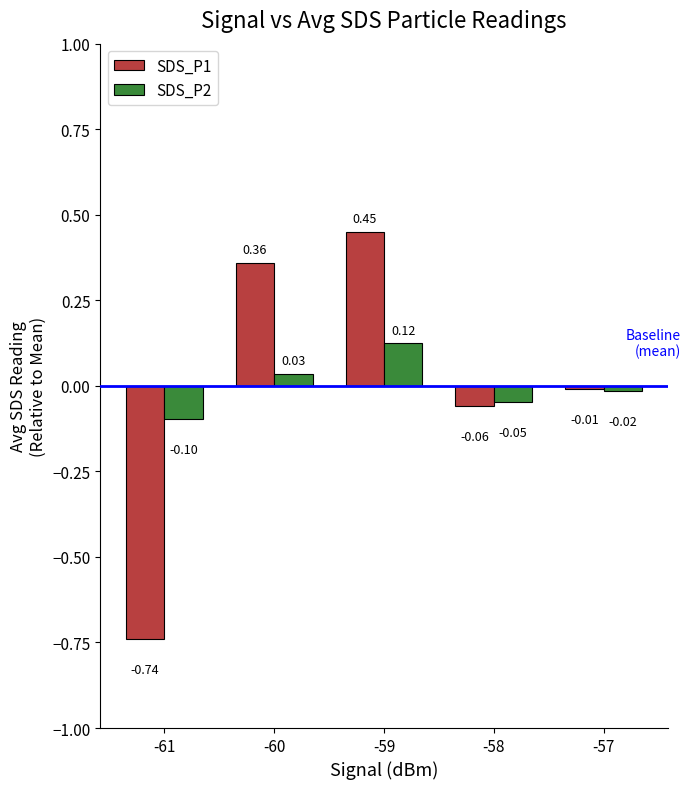

Is it true that SDS_P1 equals 0.7 at -59?

False